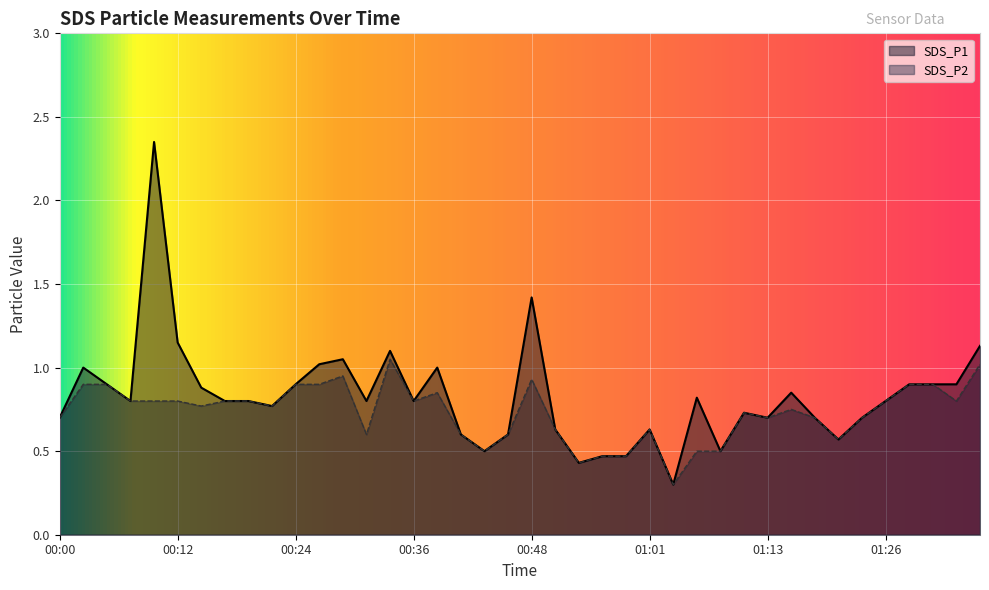

Where is the first local maximum for SDS_P1?

00:02